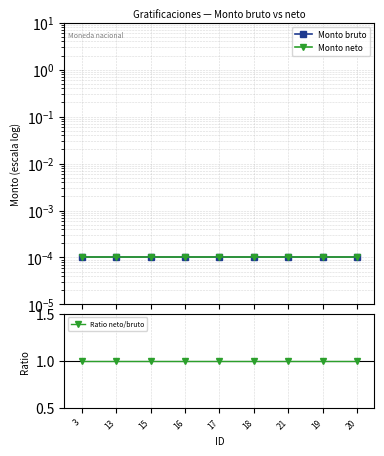

Is this an area chart (filled region under the line)?

No